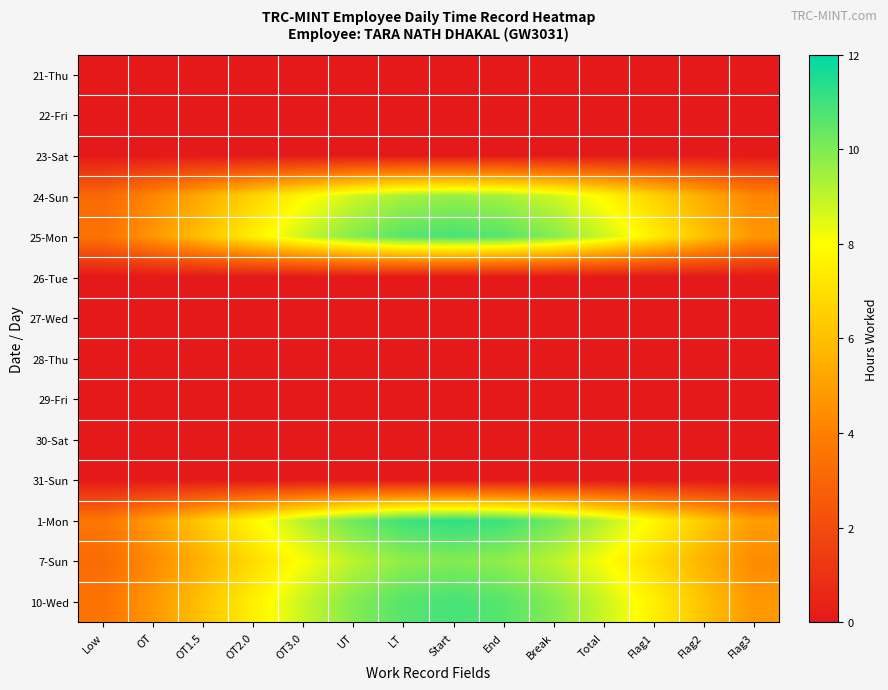

Between OT3.0 and OT1.5, which is larger?

OT3.0